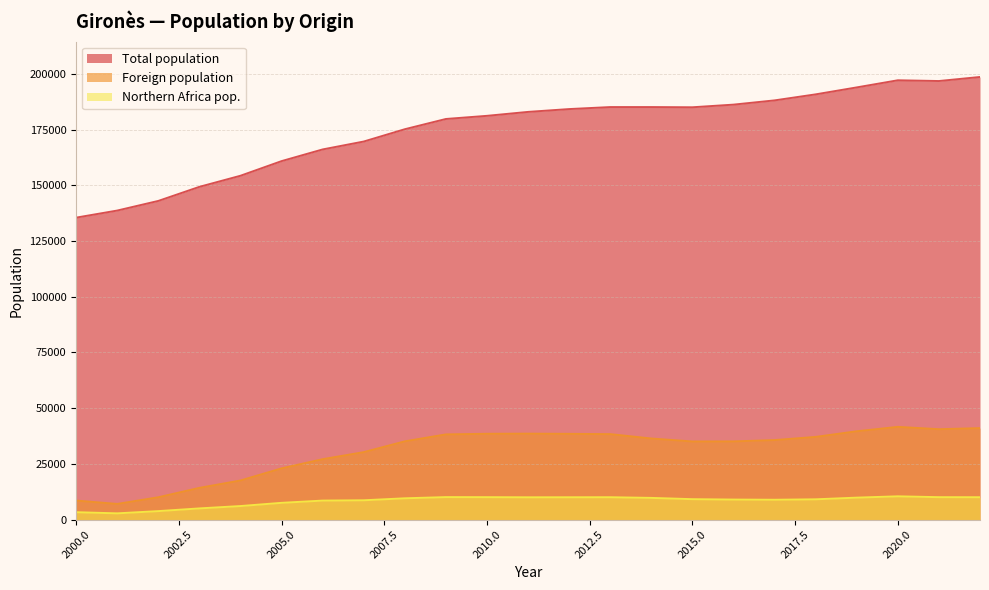

True or false: Foreign population and Total population cross at least once.

False